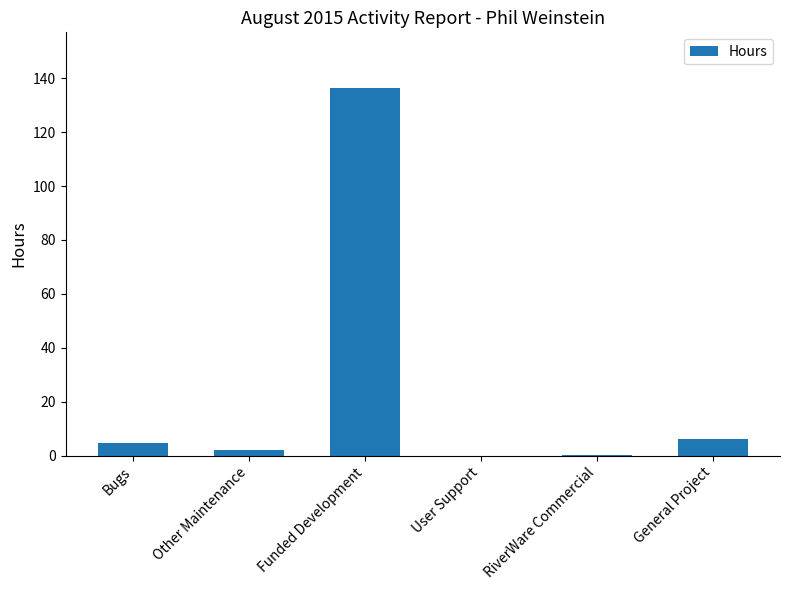

What is the greatest value displayed?

136.5